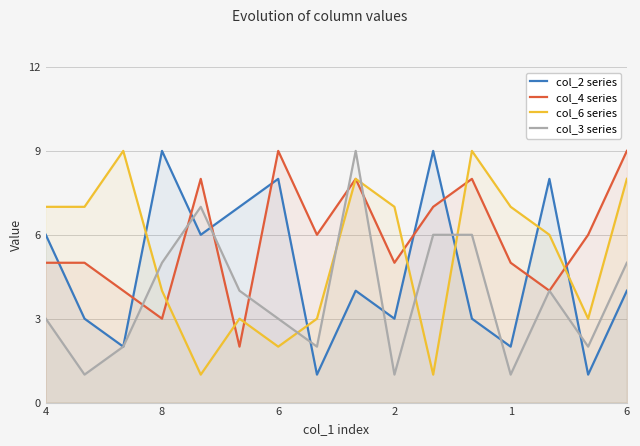

What is the sum of the col_3 series values at 9 and 11?

7